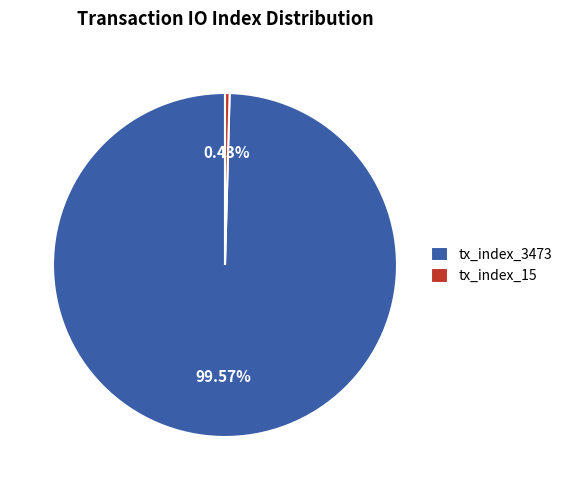

Rank the categories by value from highest to lowest.

tx_index_3473, tx_index_15